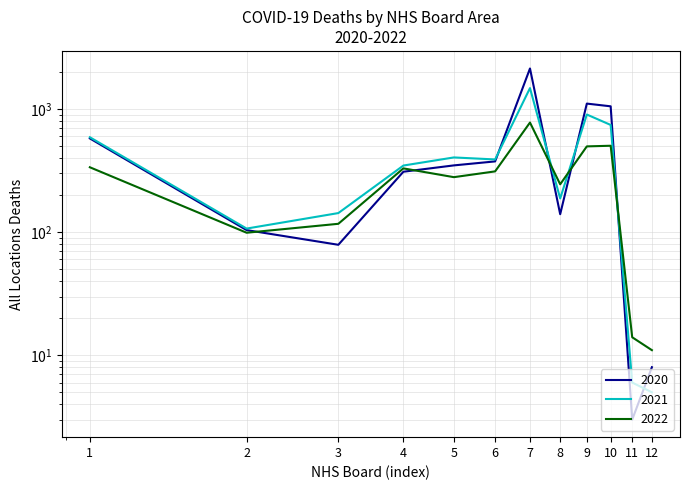

How many data points in 2021 are less than 390?

6